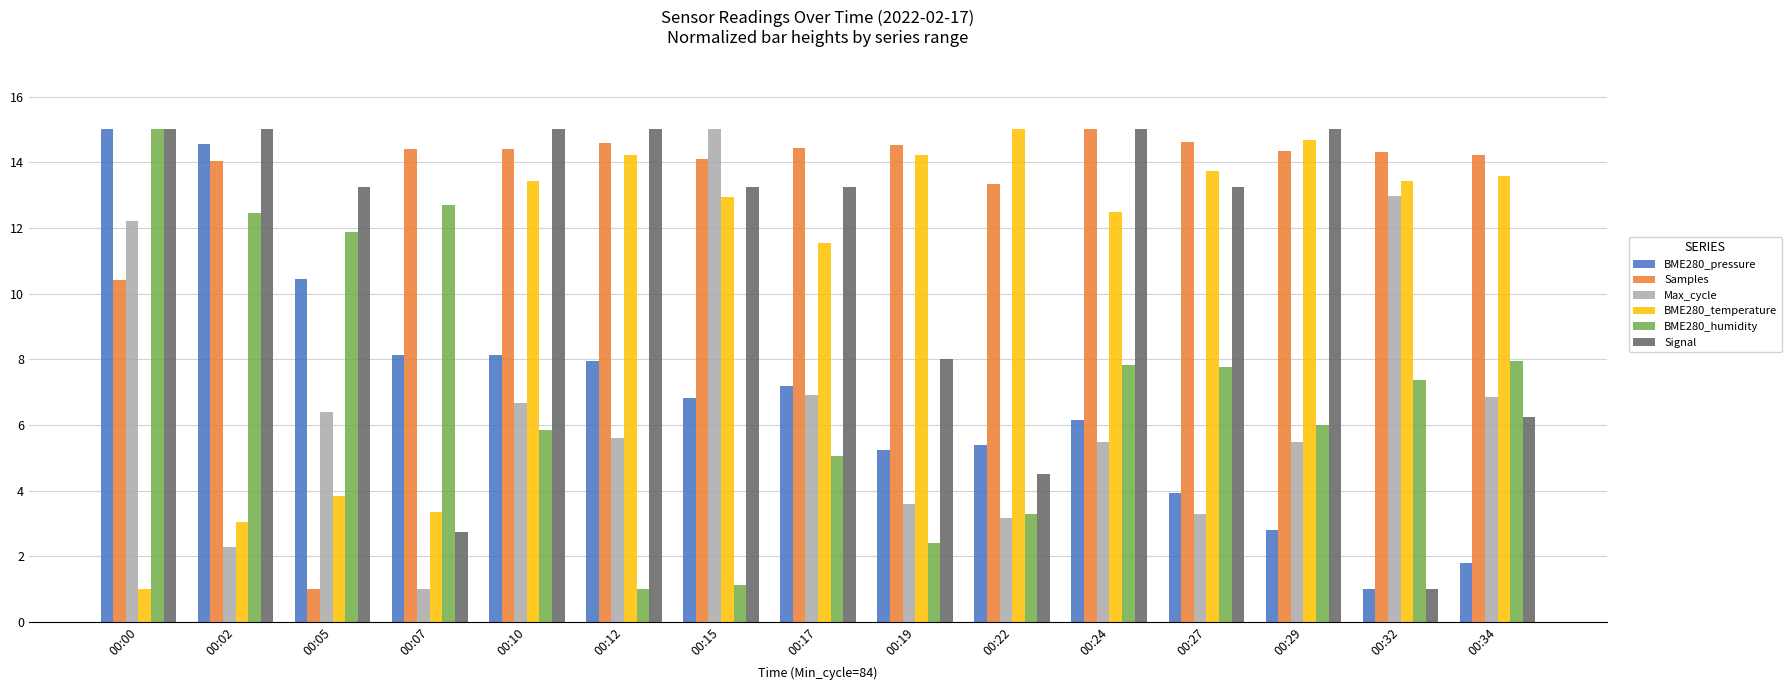

What is the smallest value displayed?

1.0